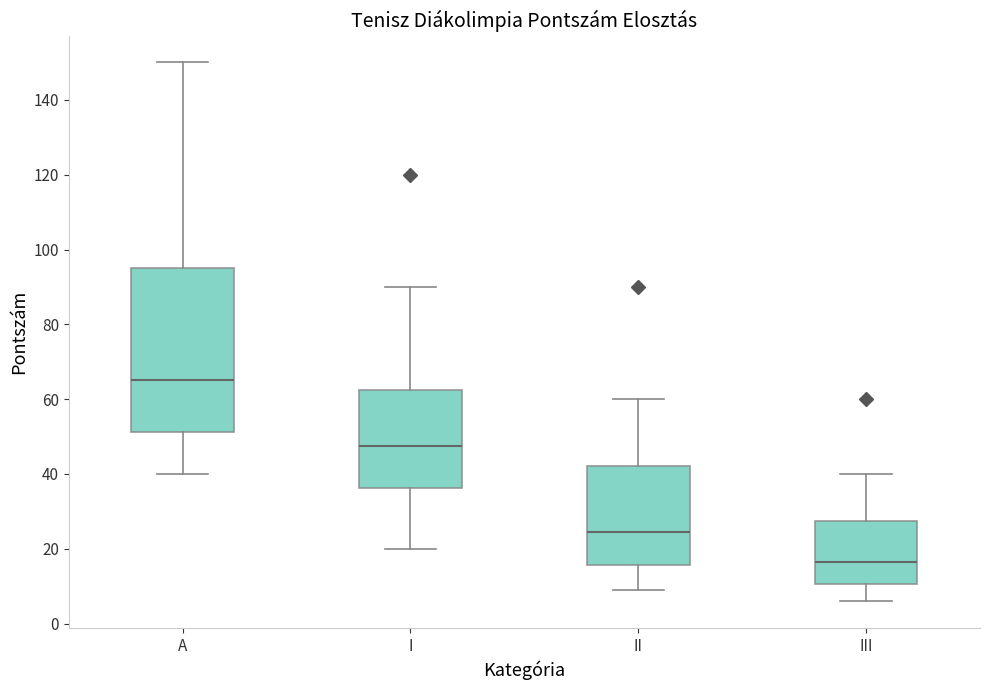

Which box has the lowest median line?

III